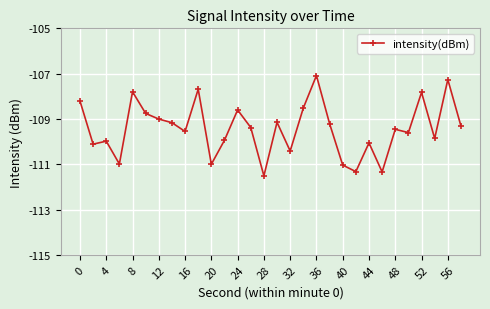

How many interior local peaks (higher than both neighbors) does the data have?

10